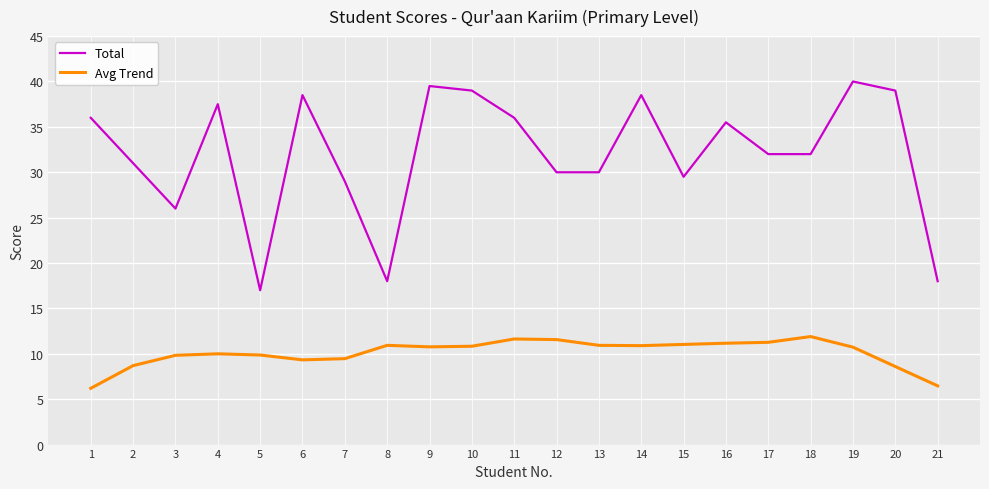

What are all the series names shown in the legend?

Total, Avg Trend